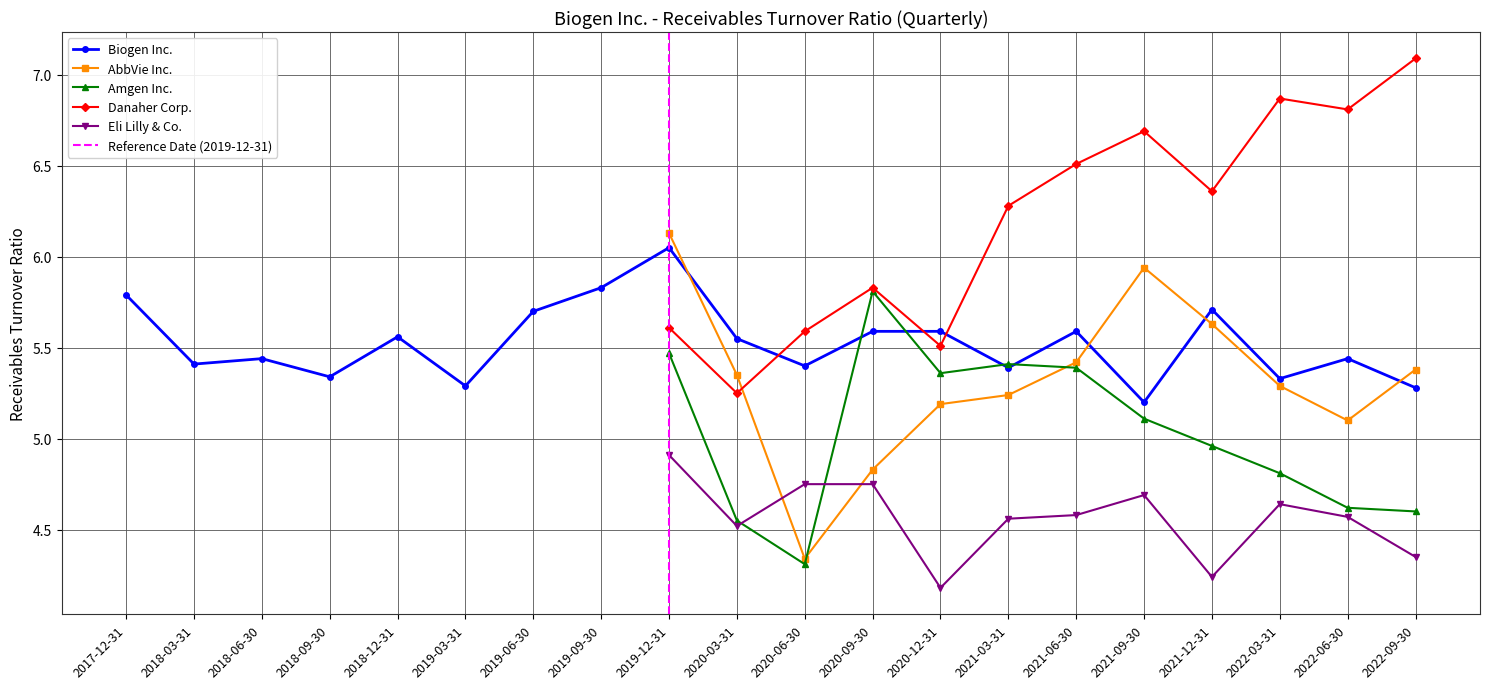

Which series changed the most between 1 and 5?

Biogen Inc.